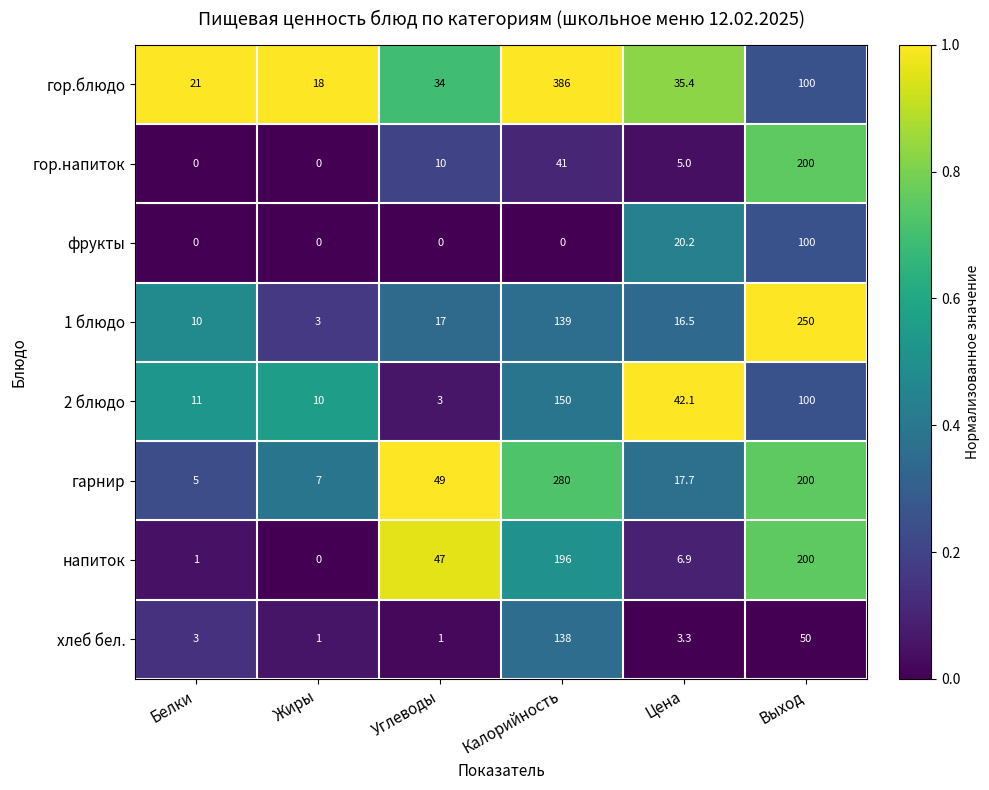

The value of хлеб бел. at Выход is 50.0. True or false?

True